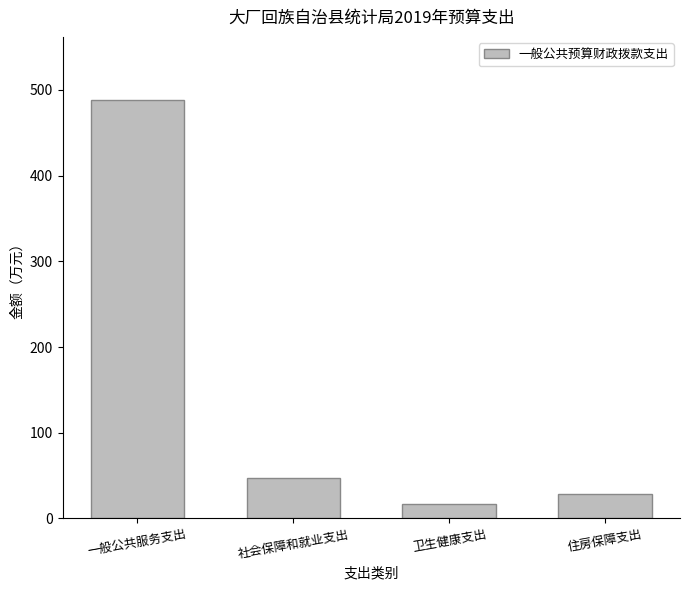

What is the label of the 4th bar from the right?

一般公共服务支出